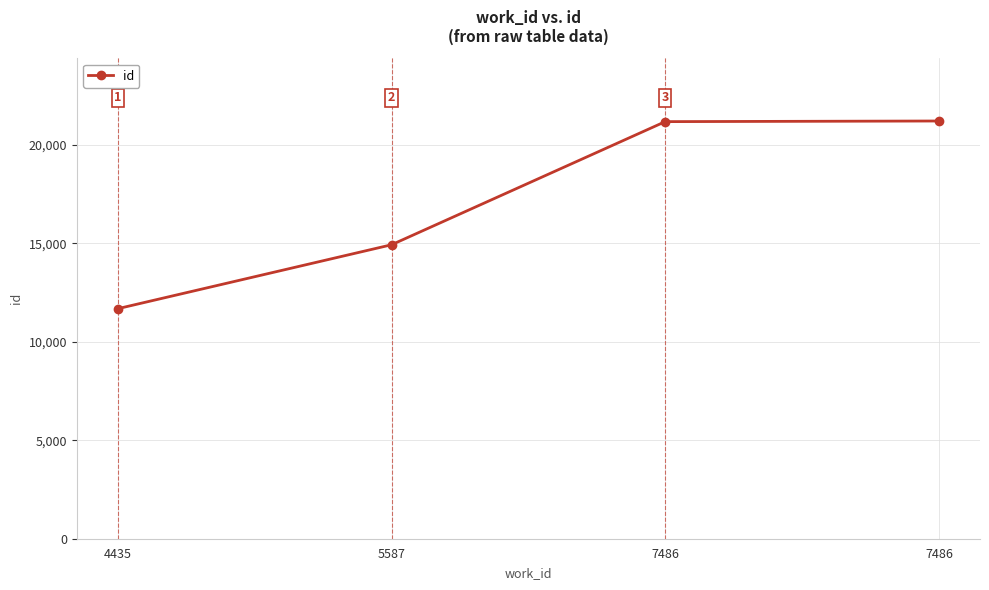

How many categories are shown in the chart?

4